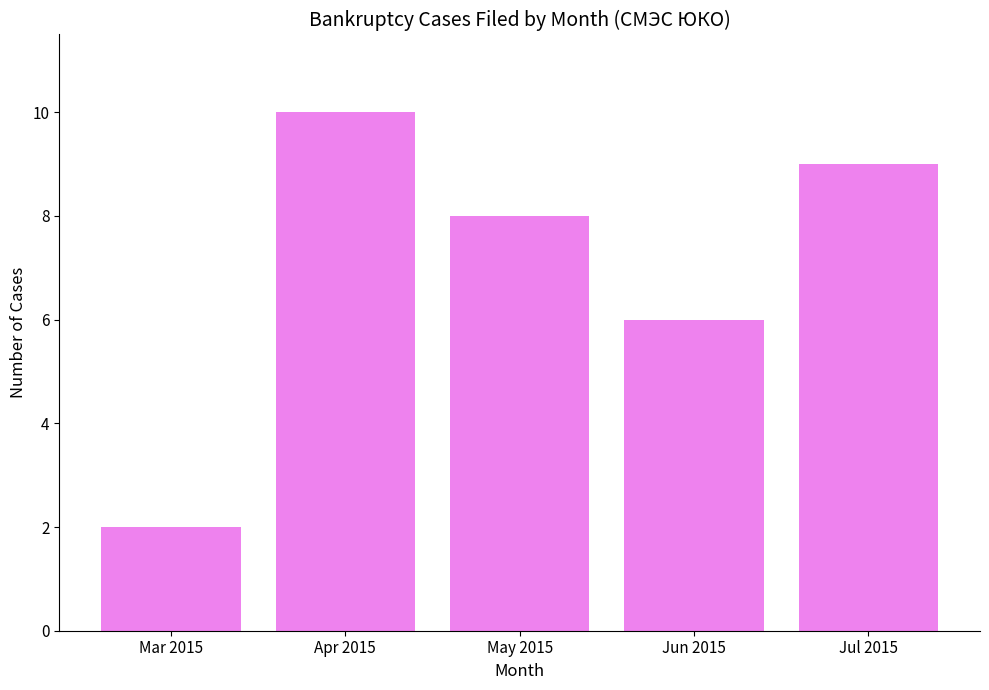

What is the difference between the maximum and second lowest values?

4